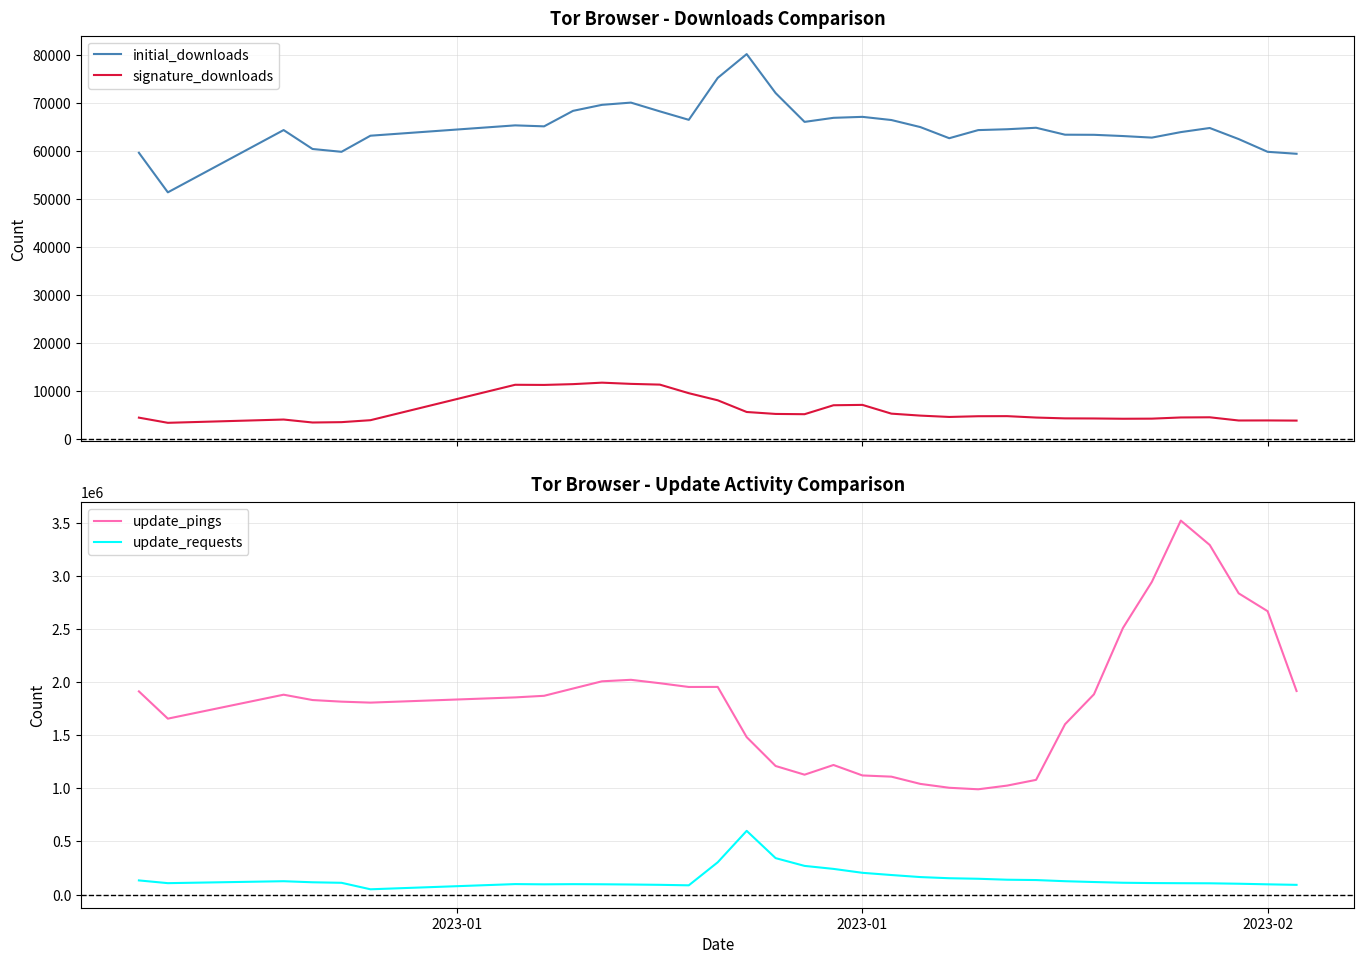

What is the maximum value for initial_downloads?

80147